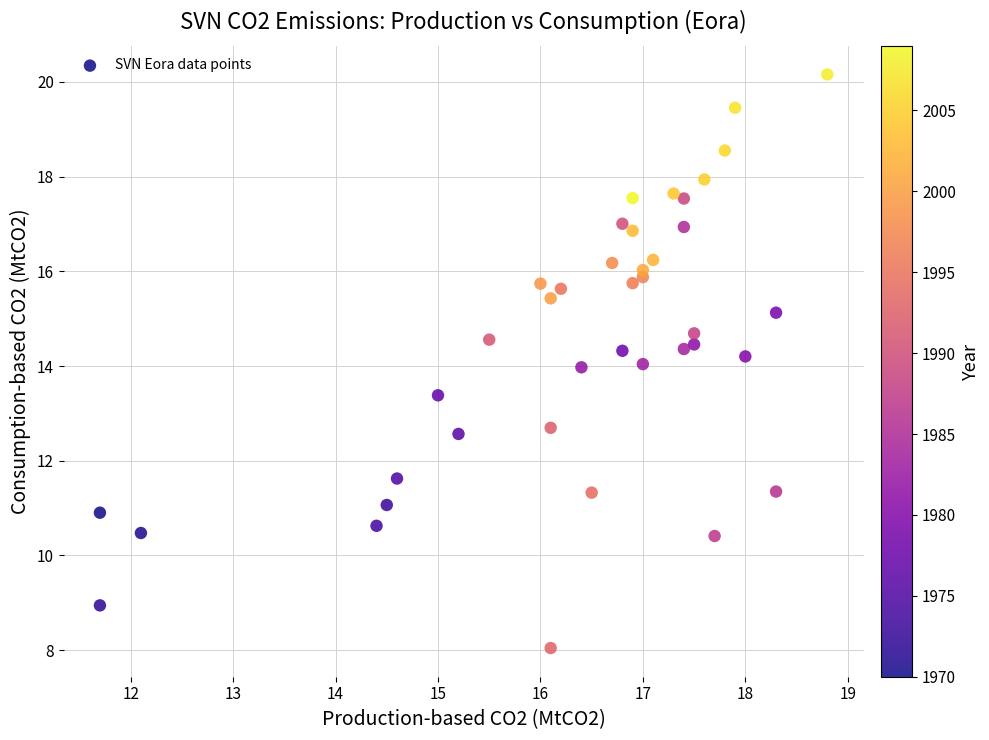

What is the range of Y values (max minus min)?

12.1